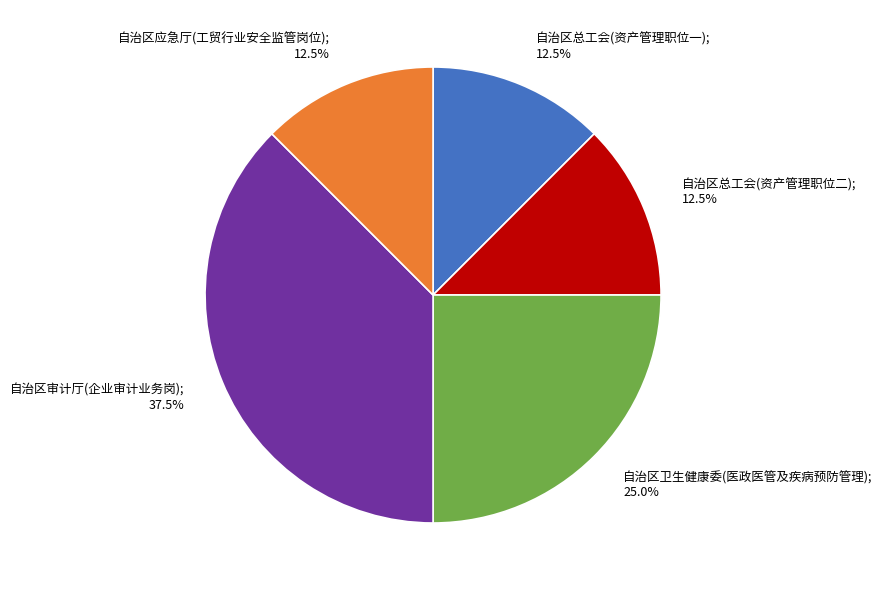

Approximately how many times larger is the value at 自治区总工会(资产管理职位二) compared to 自治区应急厅(工贸行业安全监管岗位)?

1.0